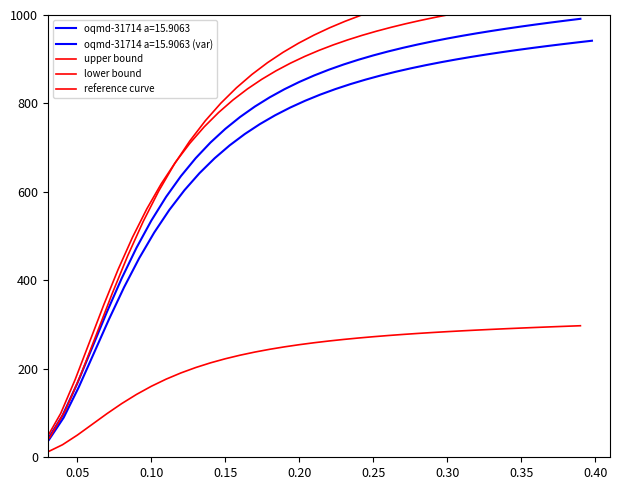

True or false: reference curve and lower bound intersect in this chart.

False